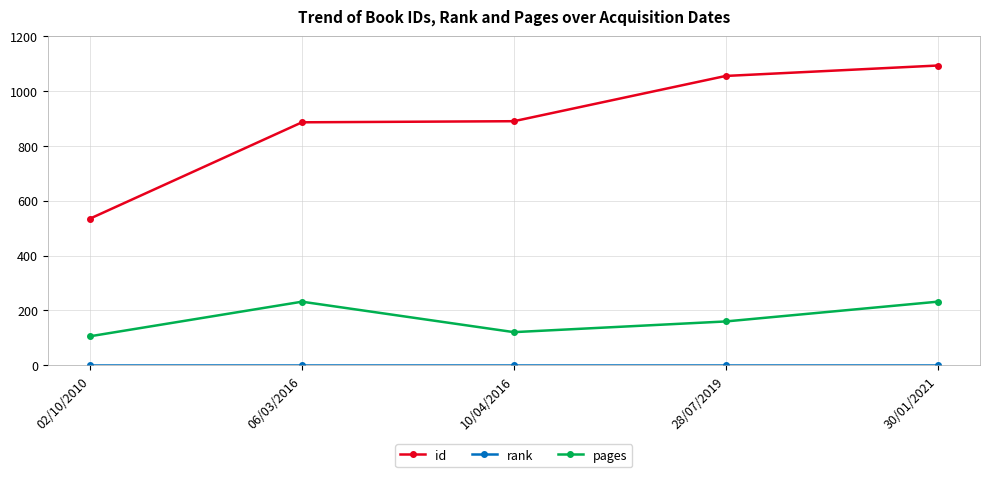

How many distinct data groups are displayed?

3